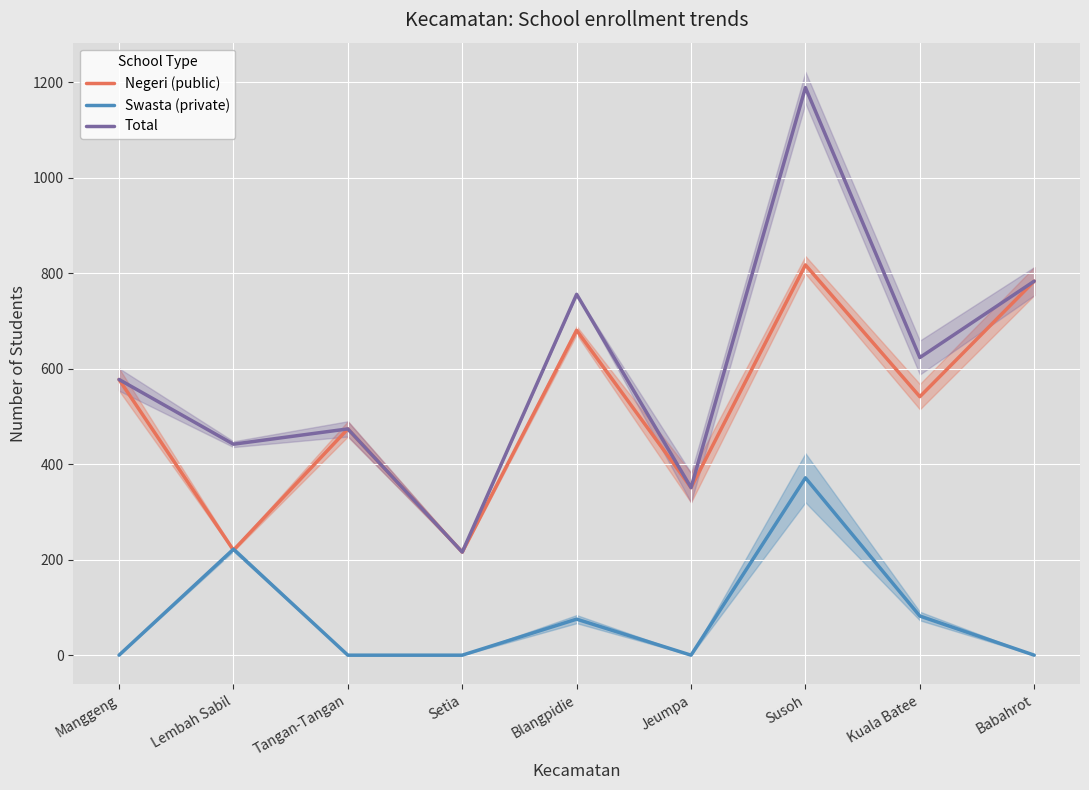

Where is the first local maximum for Swasta (private)?

Lembah Sabil